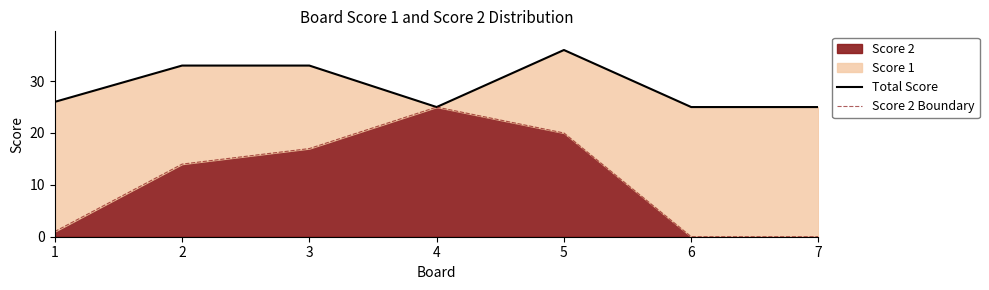

What is the difference between the Score 2 Boundary values at 4 and 5?

5